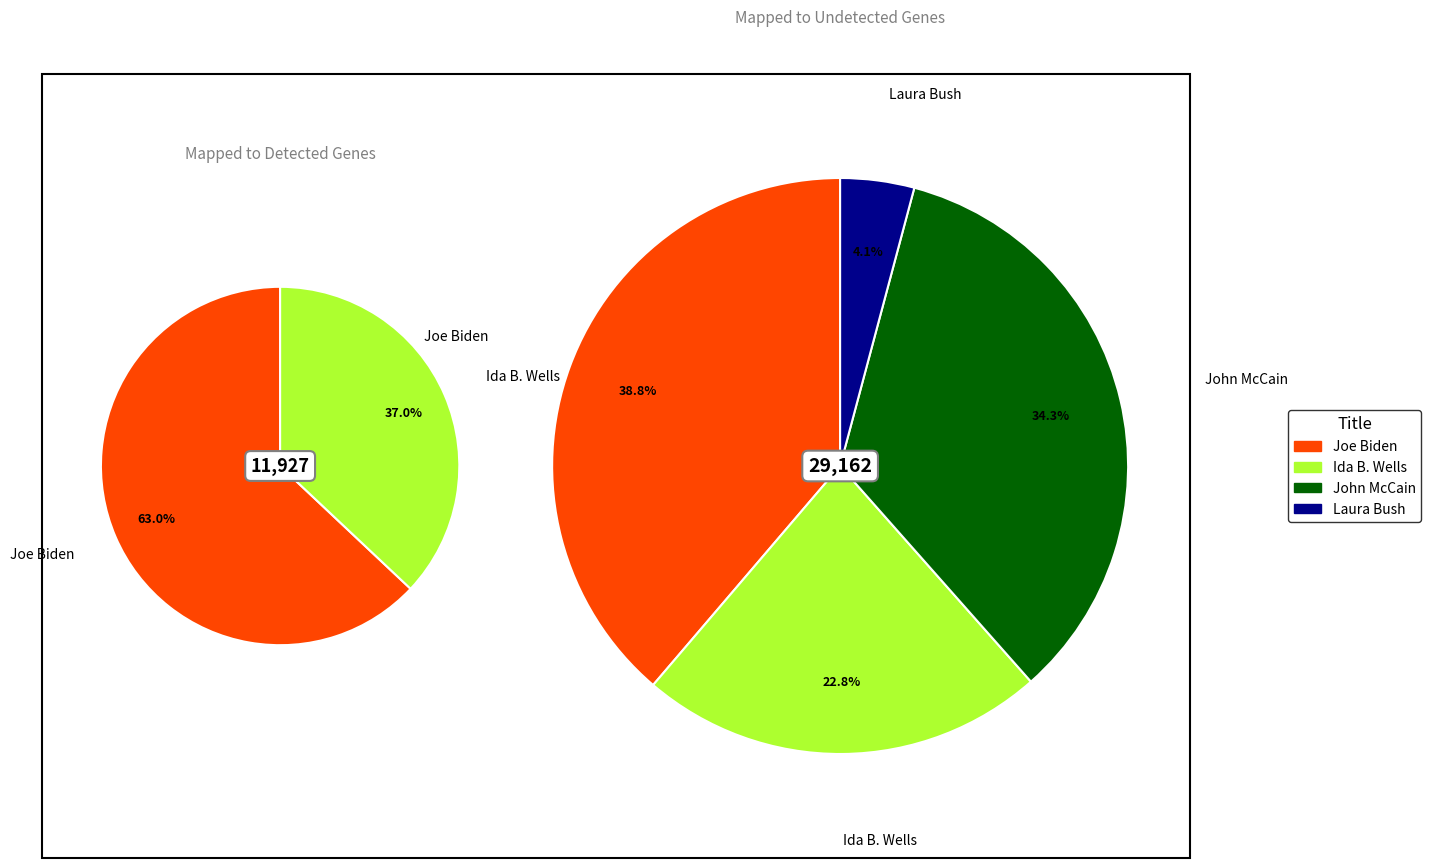

Rank the categories by value from lowest to highest.

Laura Bush, Ida B. Wells, John McCain, Joe Biden